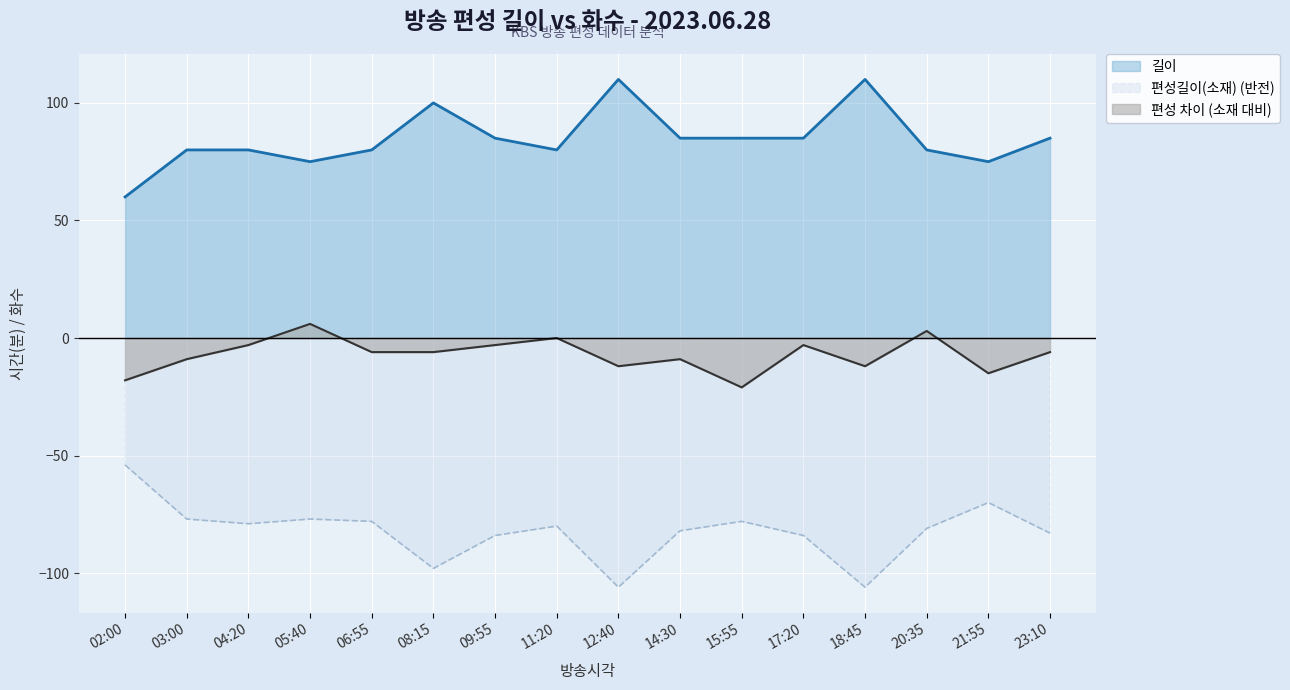

What are all the series names shown in the legend?

길이, 편성길이(소재) (반전), 편성 차이 (소재 대비)